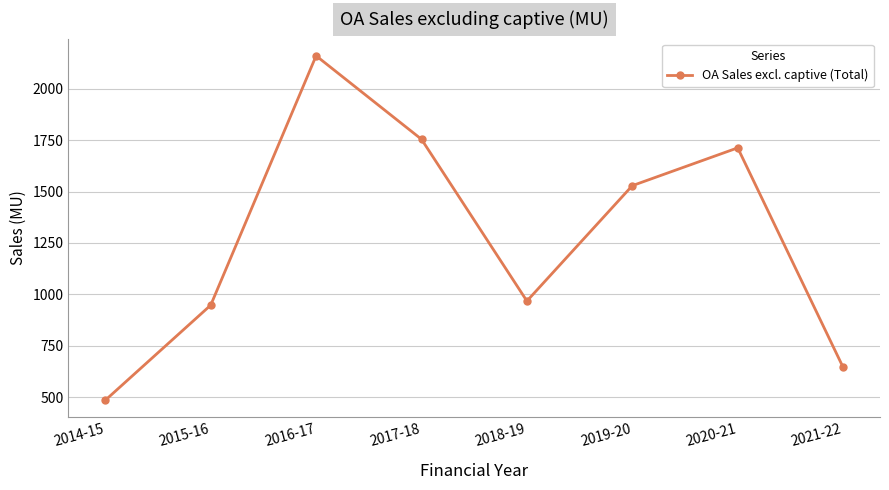

List the labels in order of value, smallest first.

2014-15, 2021-22, 2015-16, 2018-19, 2019-20, 2020-21, 2017-18, 2016-17